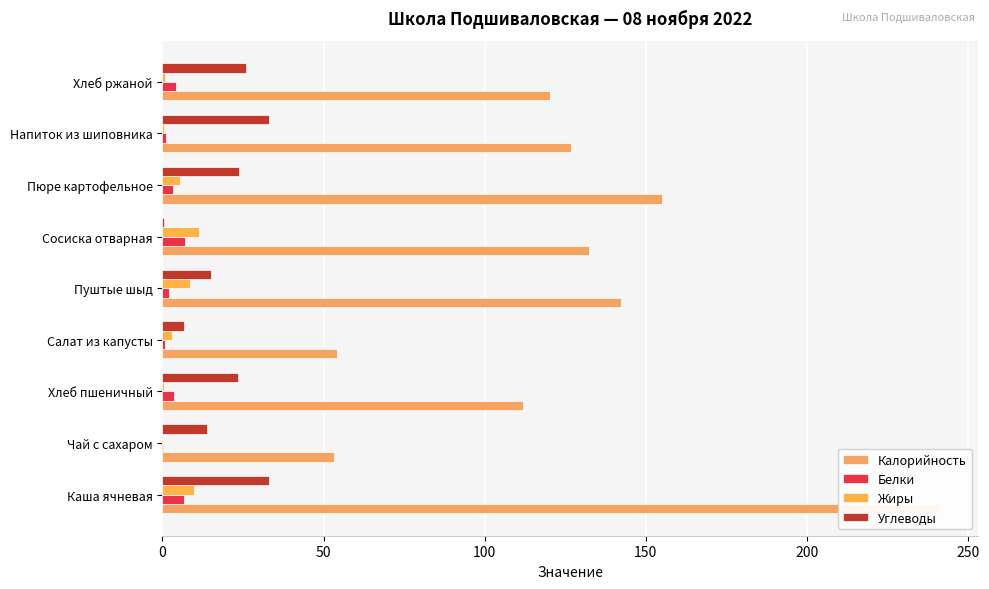

How many groups of bars are there?

9